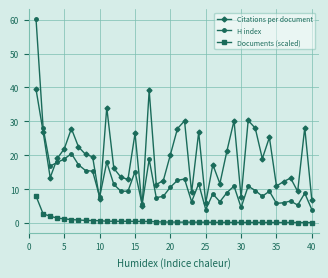

What is the difference between the maximum and minimum values in the Citations per document series?

34.5